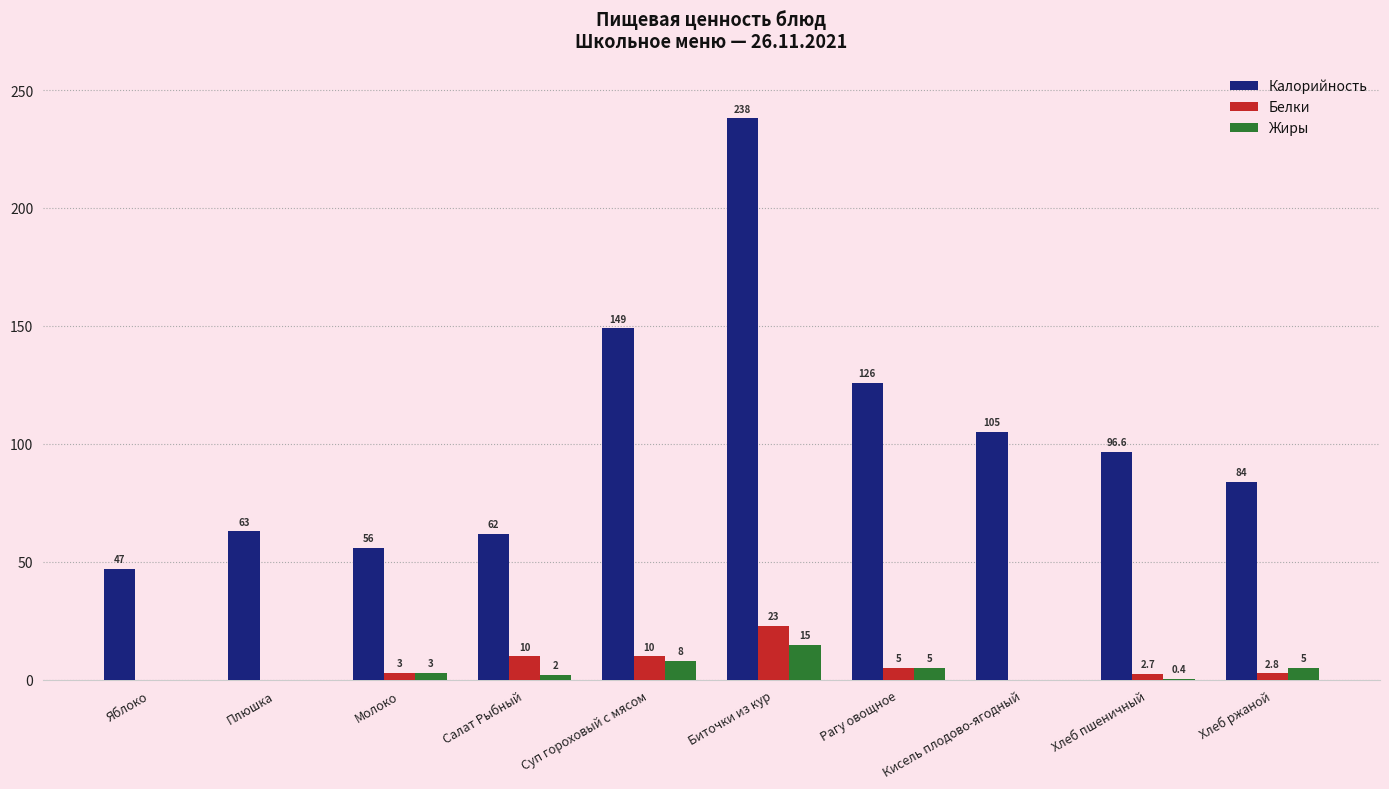

What is the total value across all series at Плюшка?

63.0